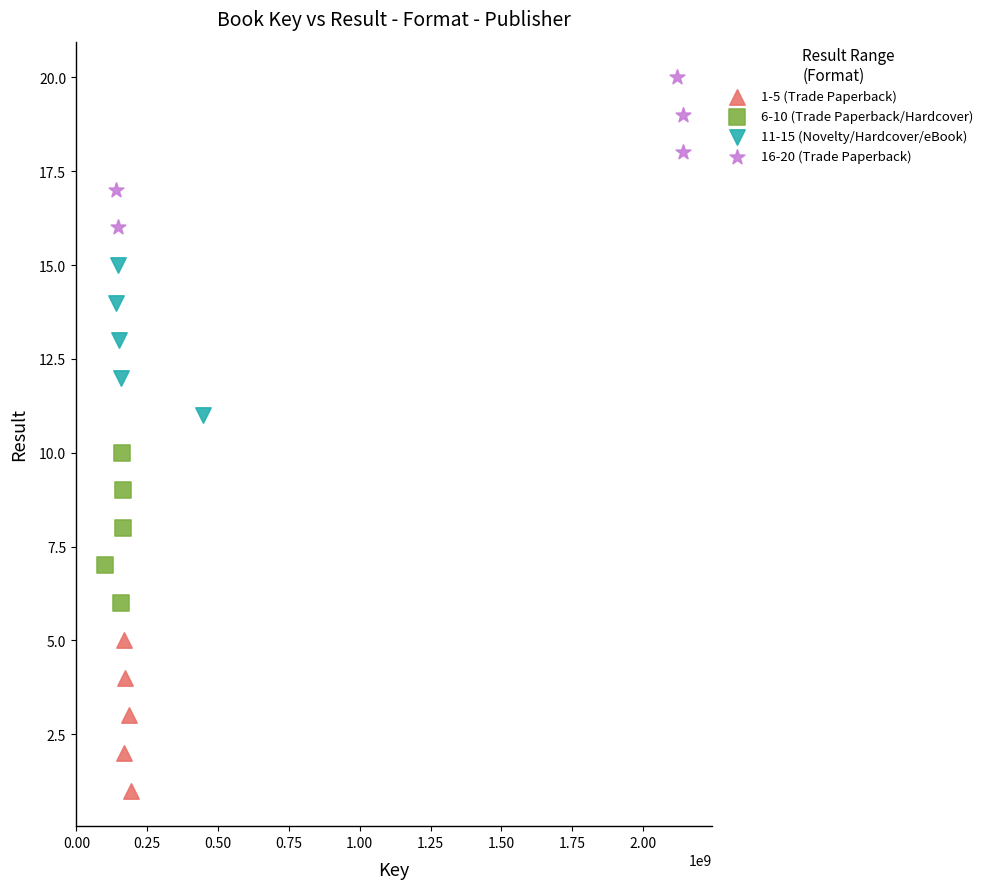

Which series reaches the maximum Y coordinate?

16-20 (Trade Paperback)